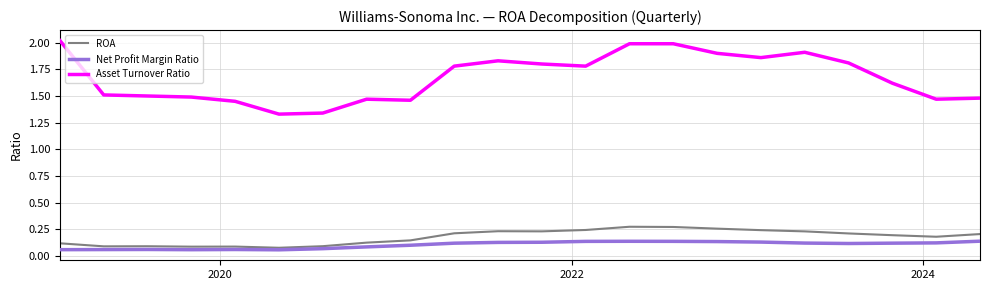

How many distinct data groups are displayed?

3